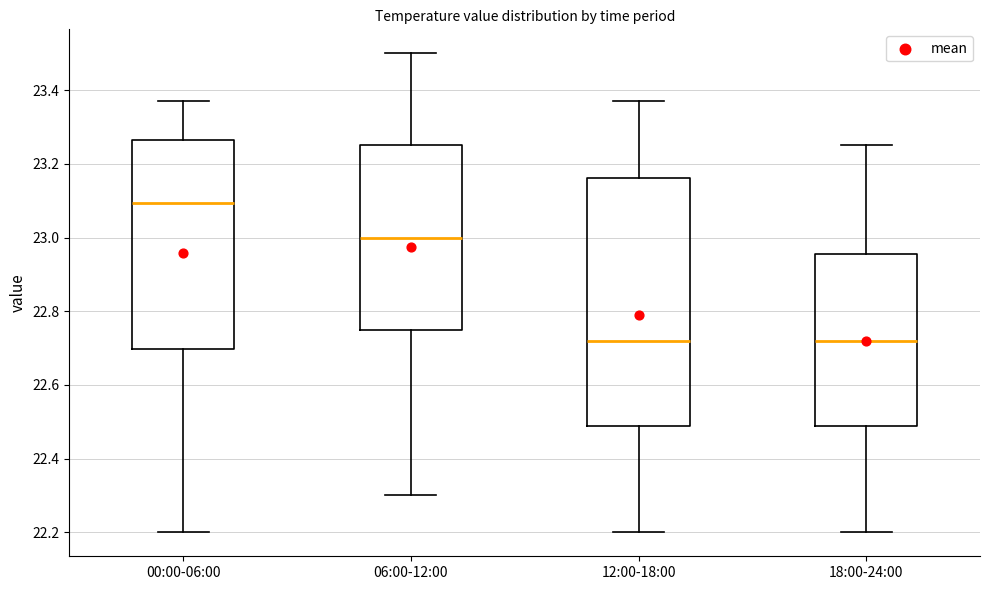

Where does the median line of the box for 18:00-24:00 sit on the y-axis? The values are not printed on the chart, so give them approximately, as read against the axis.

22.72